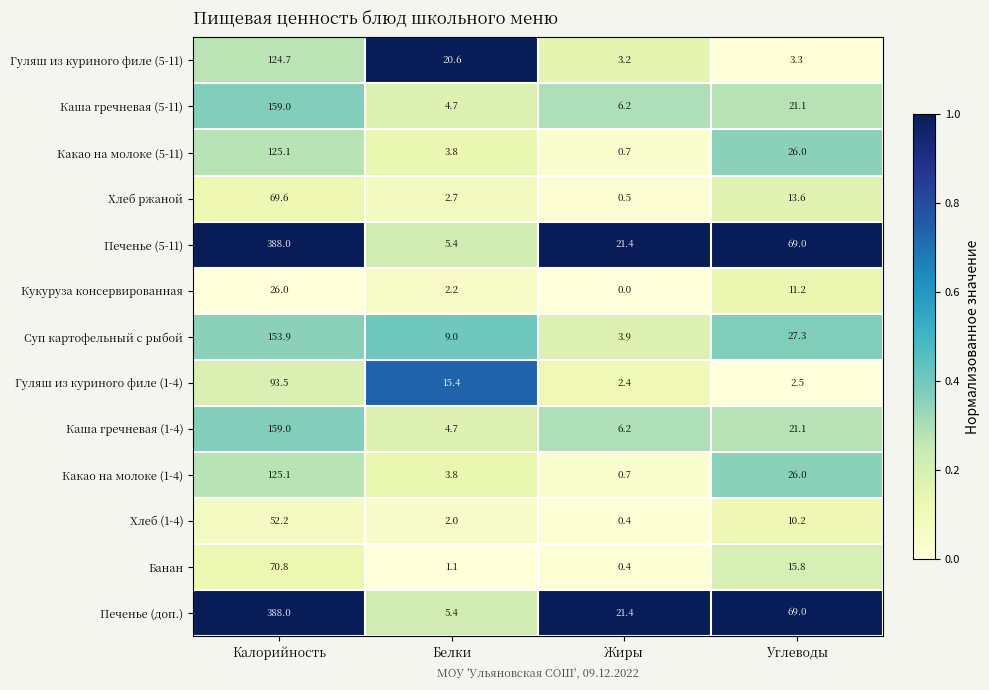

Between Белки and Жиры, which series saw the biggest shift?

Гуляш из куриного филе (5-11)